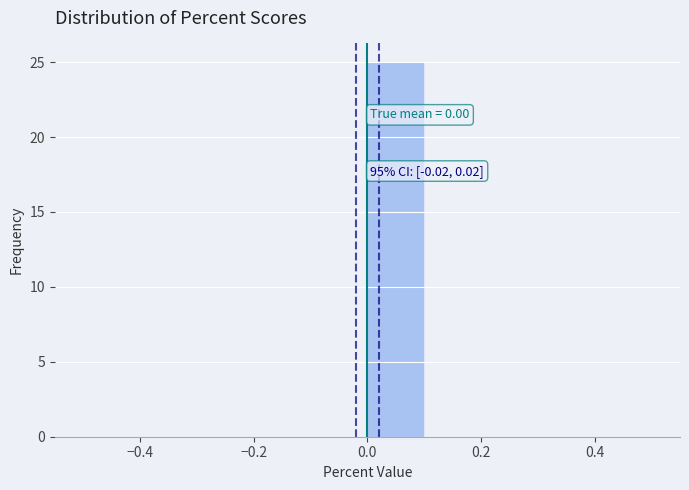

Over which range of the x-axis is the bar tallest?

0.0 to 0.1